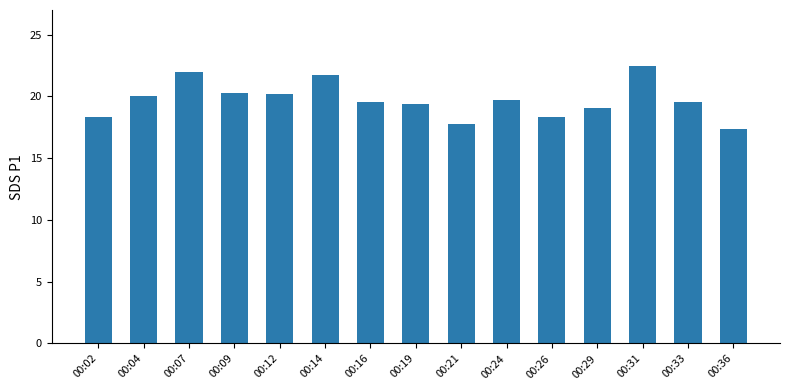

What is the change in value from 00:07 to 00:24?

-2.3